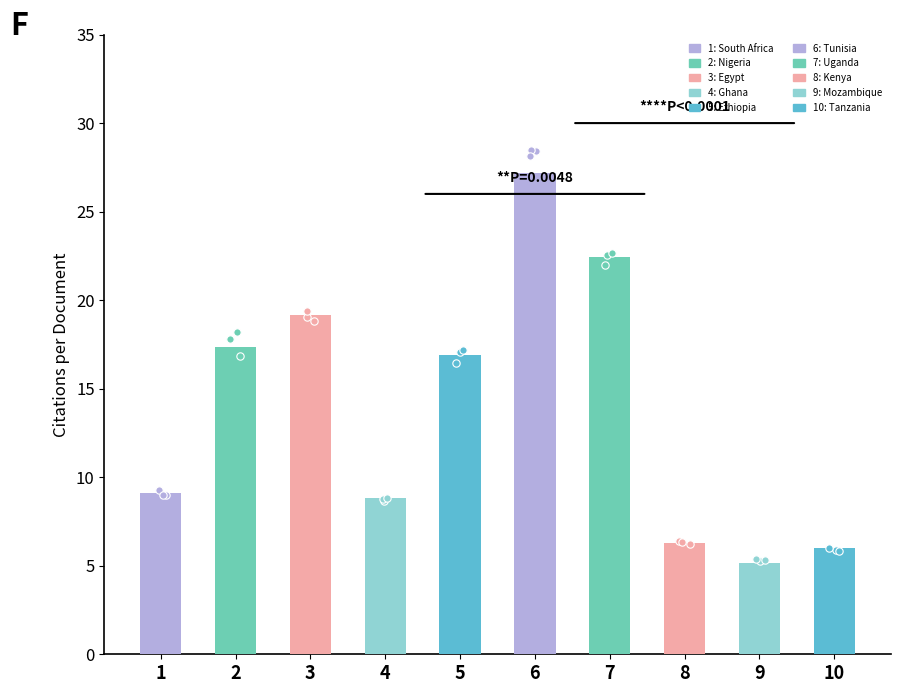

Between 8 and 10, which is larger?

8